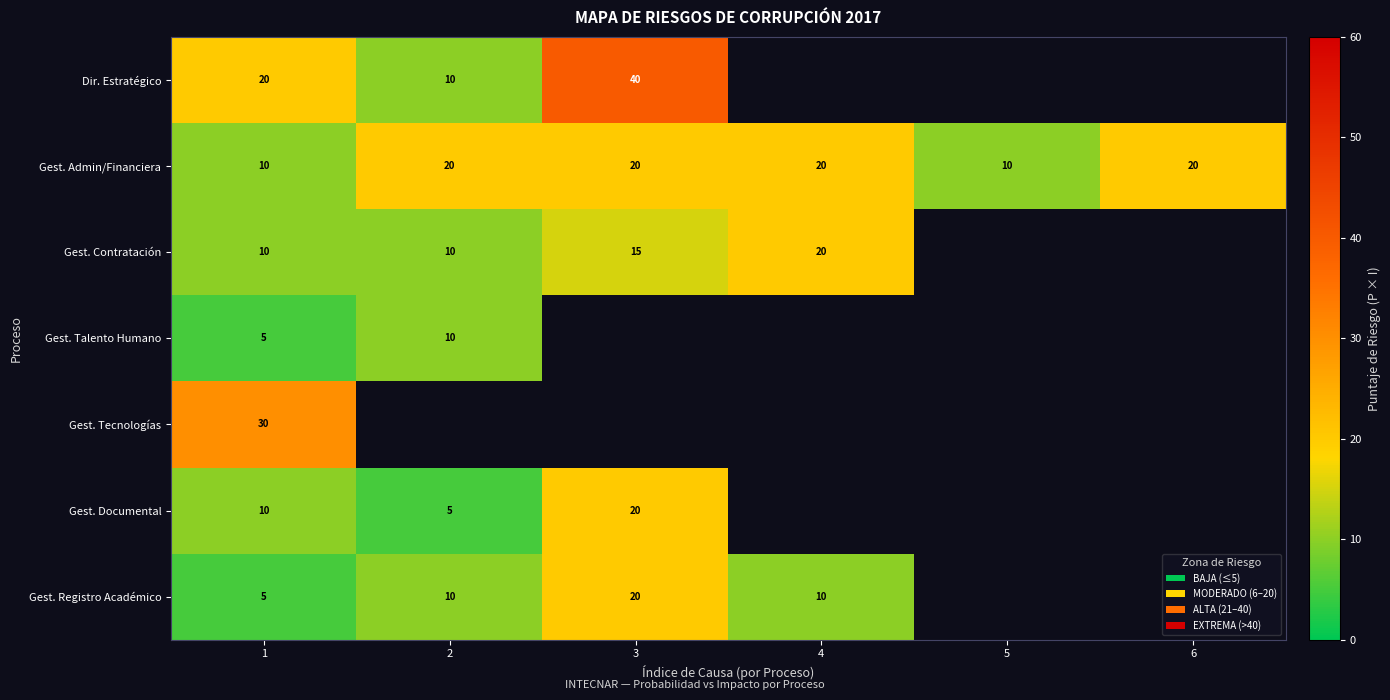

What is the minimum value shown in the chart?

5.0